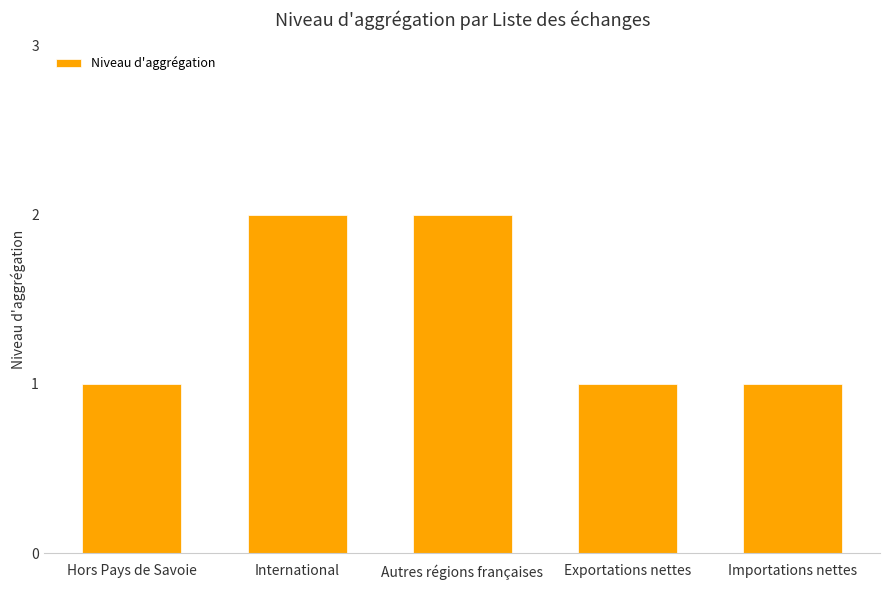

True or false: the data shows 0 at Importations nettes.

False